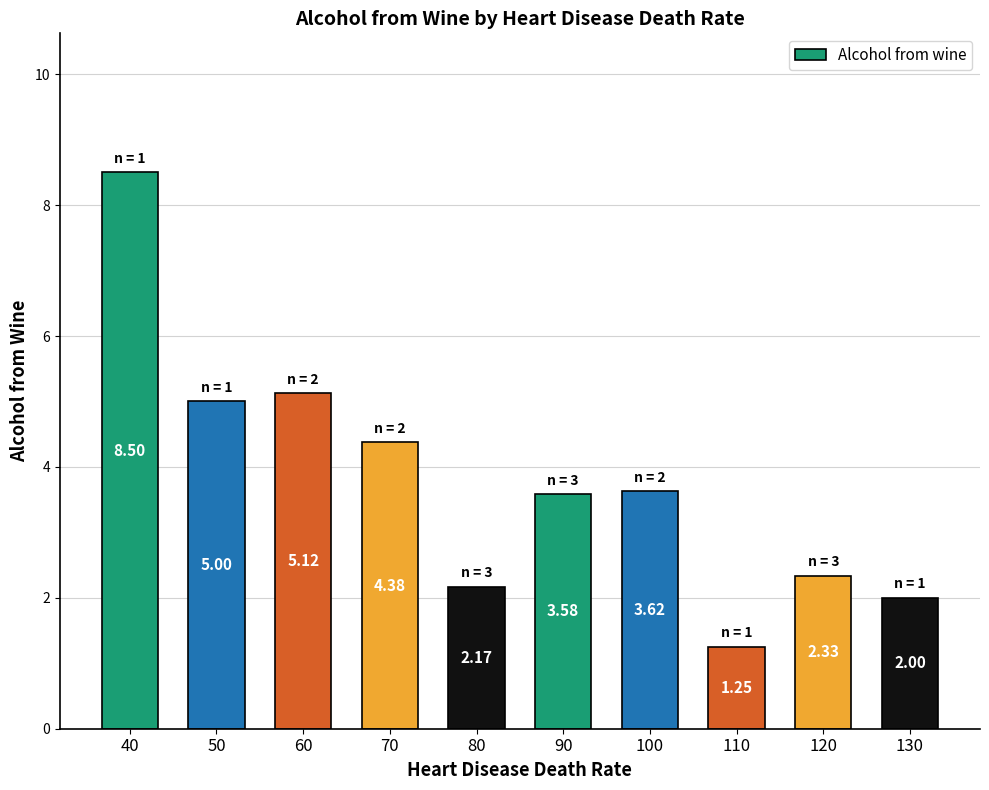

Rank the categories by value from highest to lowest.

40, 60, 50, 70, 100, 90, 120, 80, 130, 110